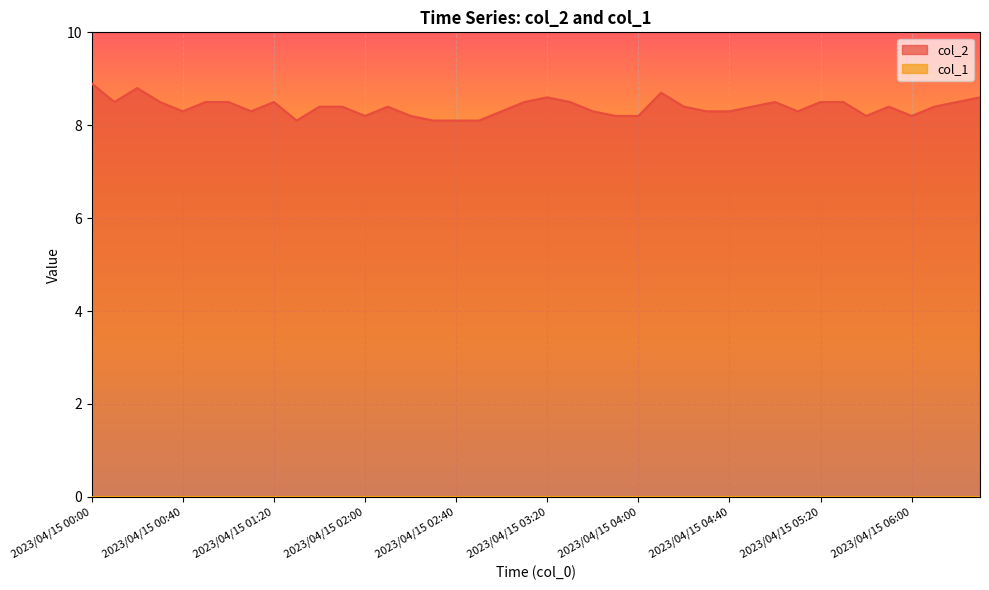

Count the values in the range 8 to 9.

40